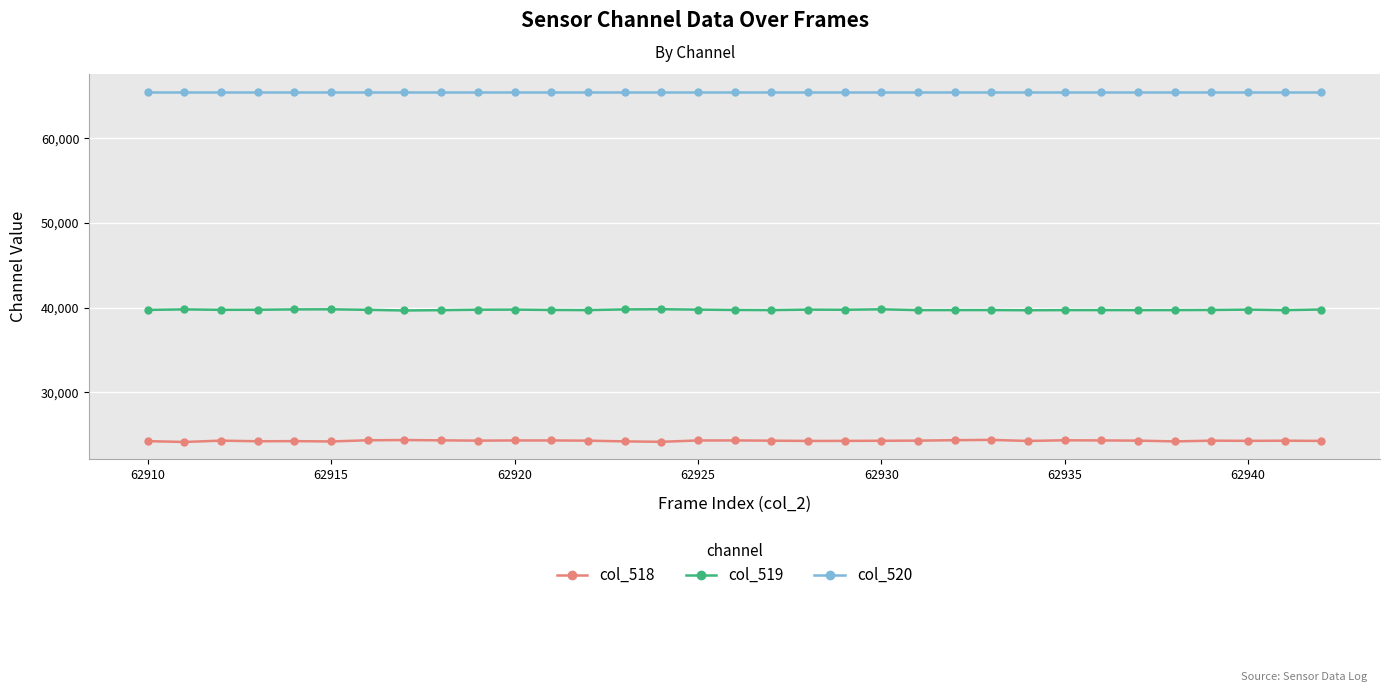

At how many categories does at least one series exceed 59384?

33